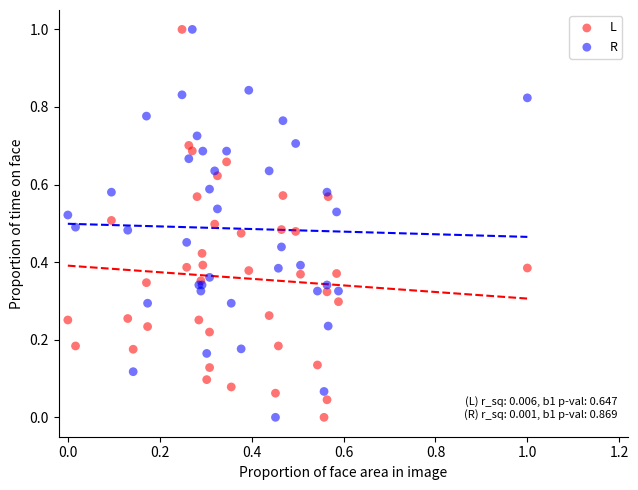

What is the X range (max minus min) for the scatter plot?

1.0